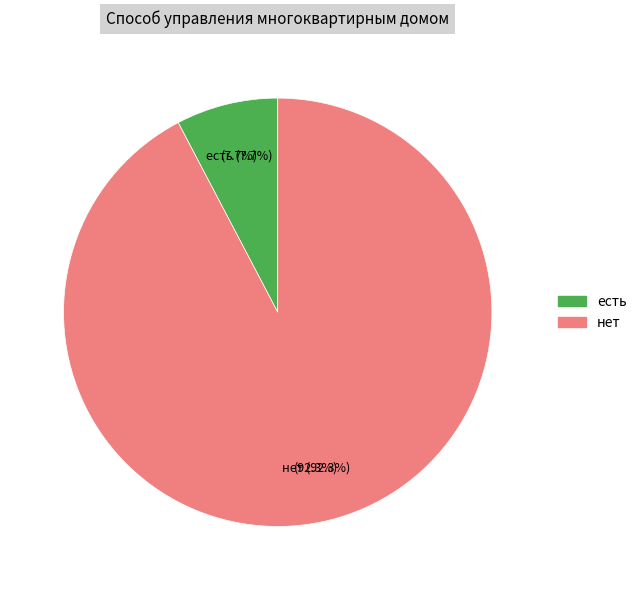

Does нет account for over 50% of the chart?

Yes